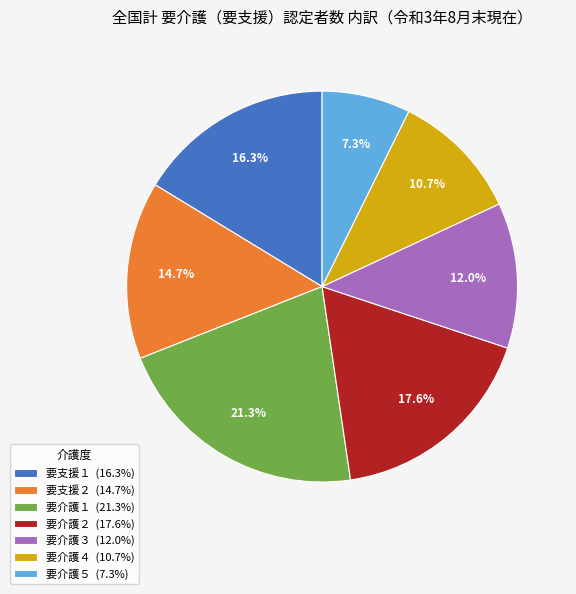

Is the sum of 要介護３ (12.0%) and 要介護５ (7.3%) greater than half?

No